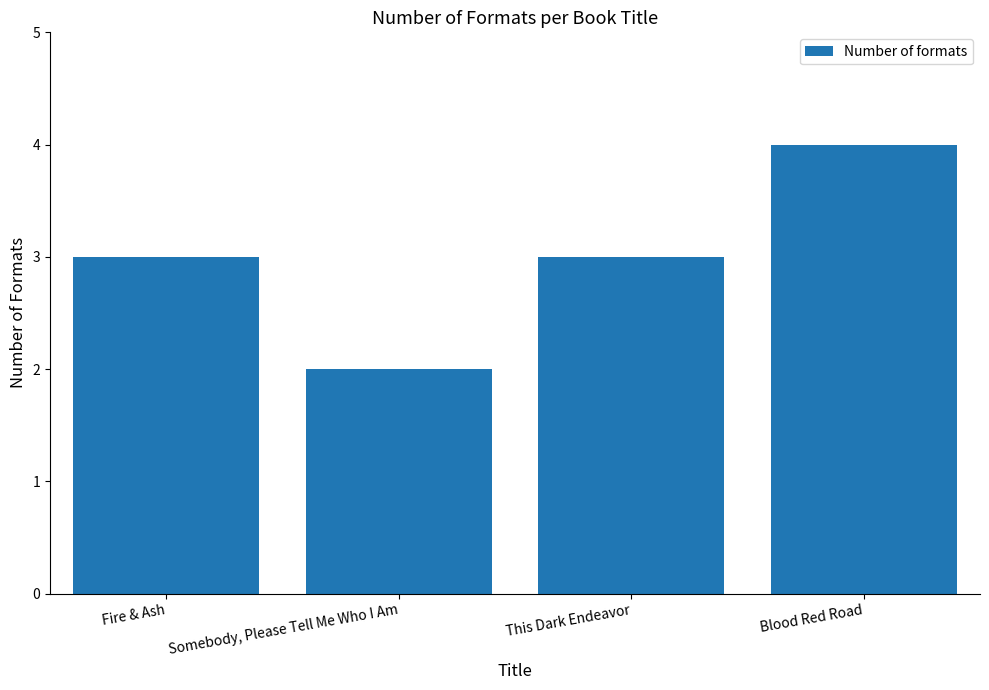

What position from the right is Somebody, Please Tell Me Who I Am?

3